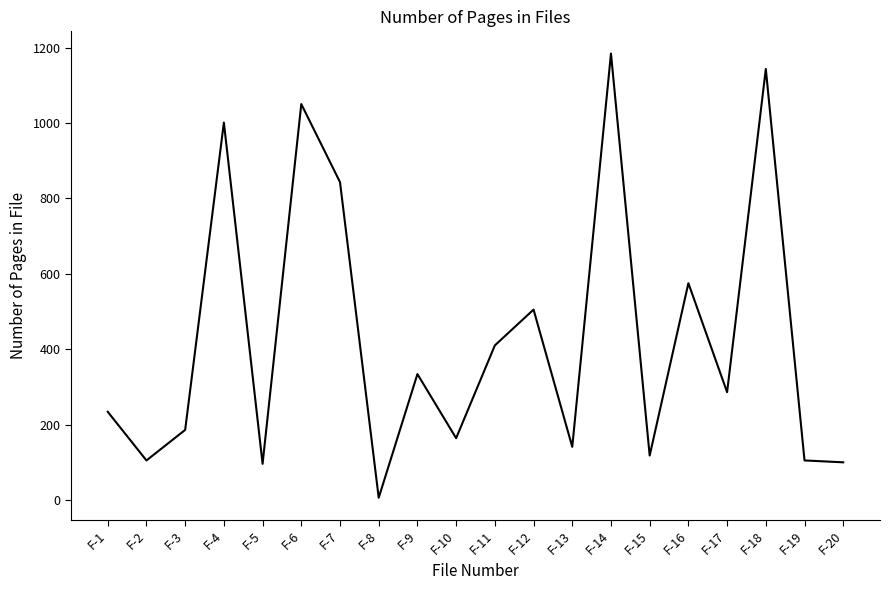

Is it true that the value at F-19 is 38?

False